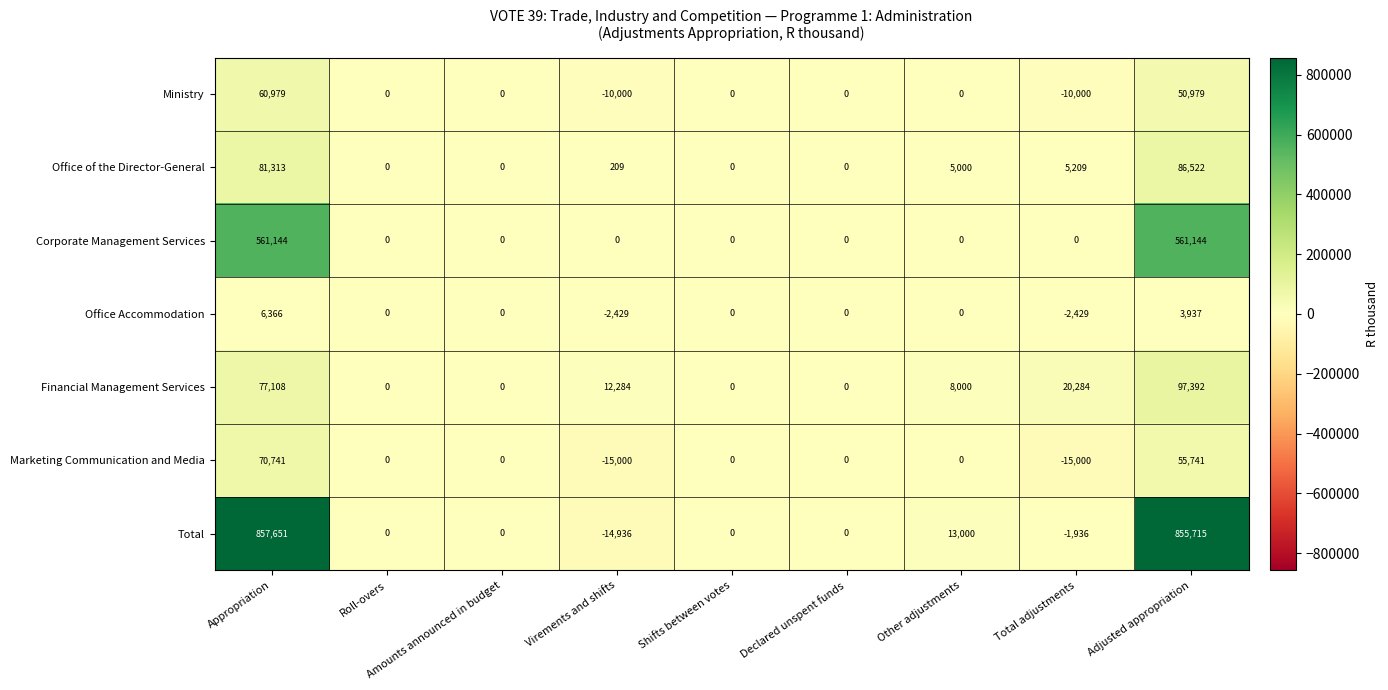

Where does the Total series first go above 0?

Appropriation